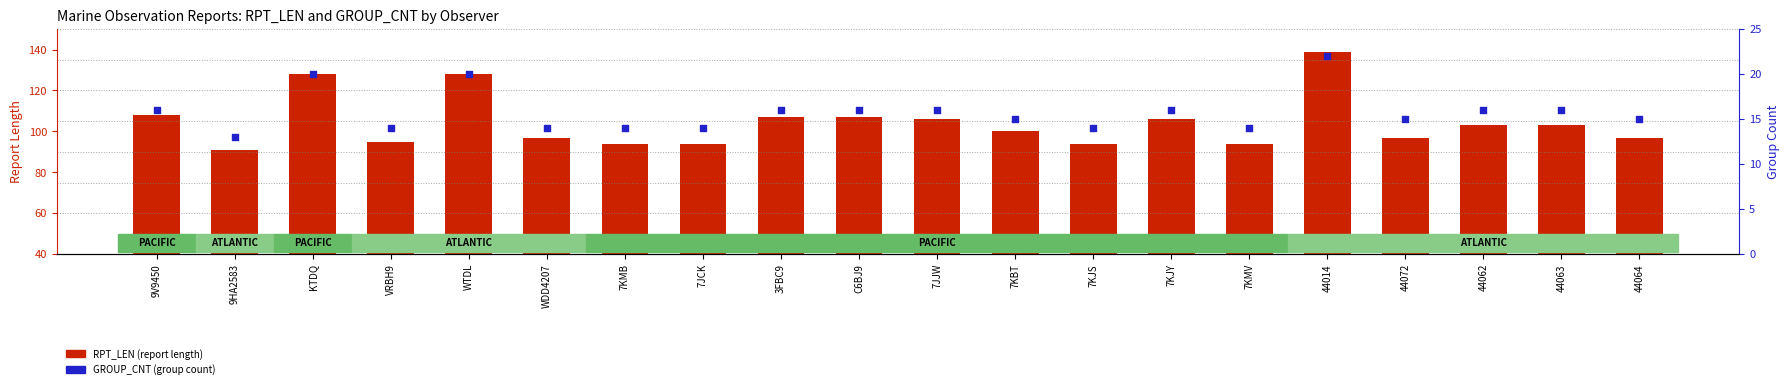

Which series has the widest spread of Y values?

RPT_LEN (report length)